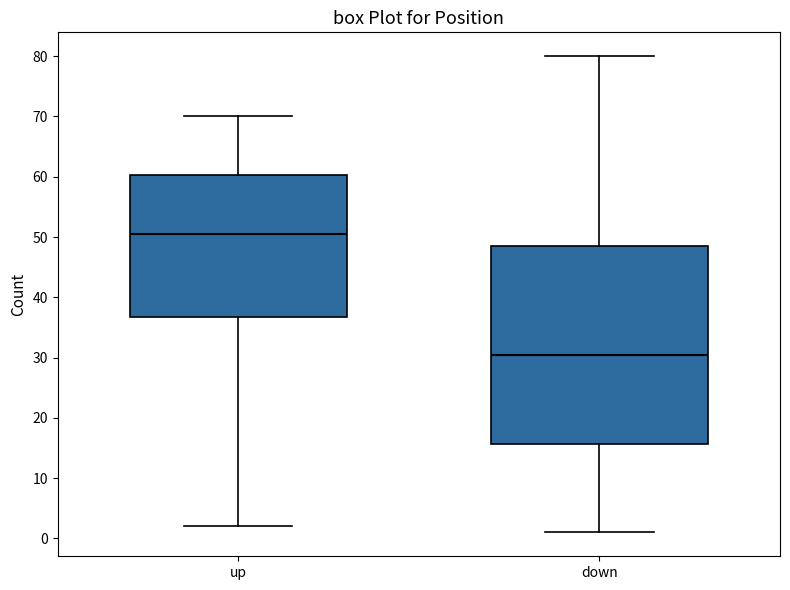

Comparing the boxes themselves (not the whiskers), which one is the tallest?

down